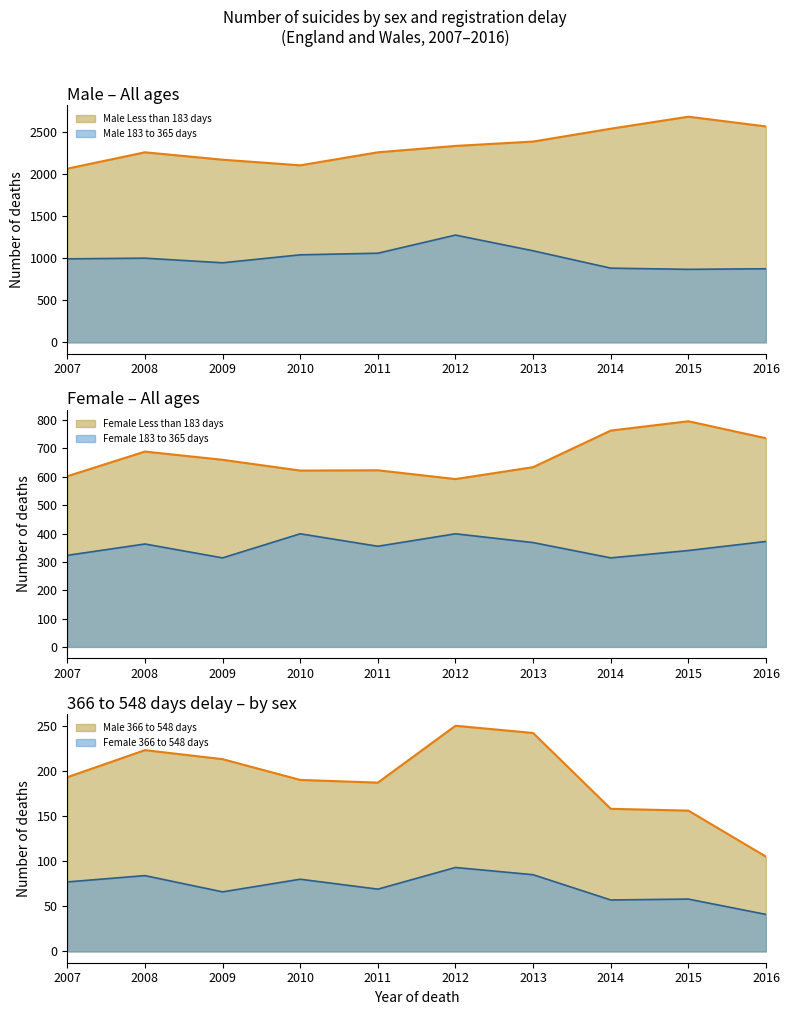

The Male 183 to 365 days series shows 948 at 2009. True or false?

True